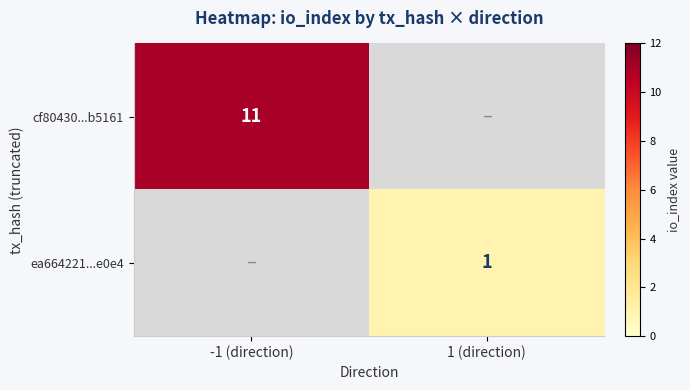

True or false: cf80430...b5161 has a value of 16 at -1 (direction).

False